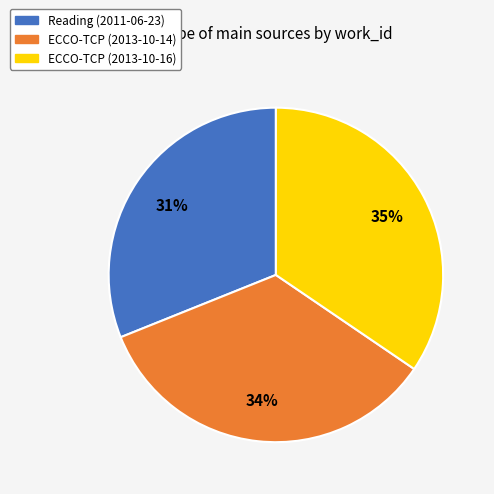

What is the smallest slice in the pie chart?

Reading (2011-06-23)